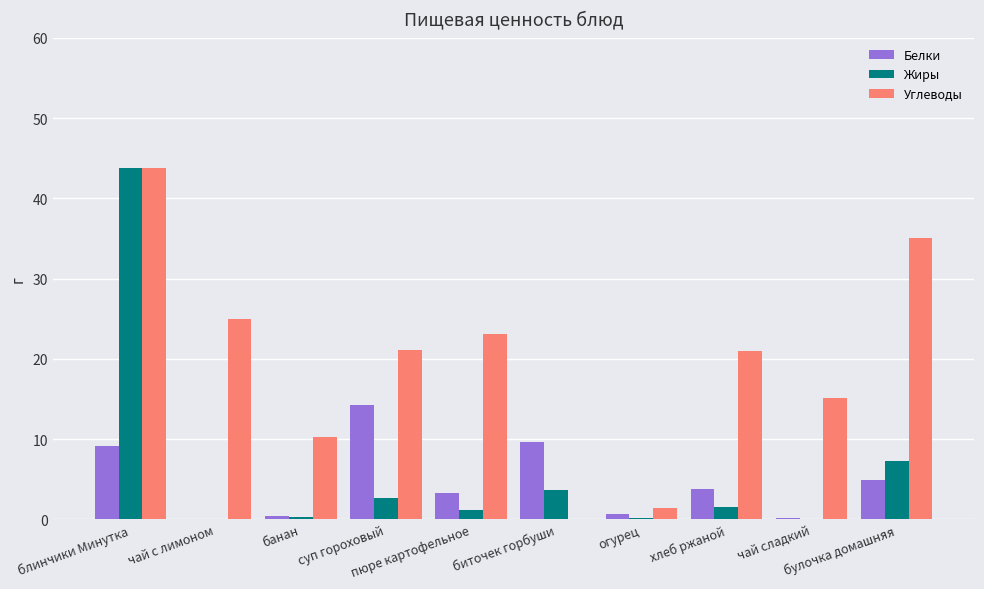

What is the sum of all Белки values?

46.2